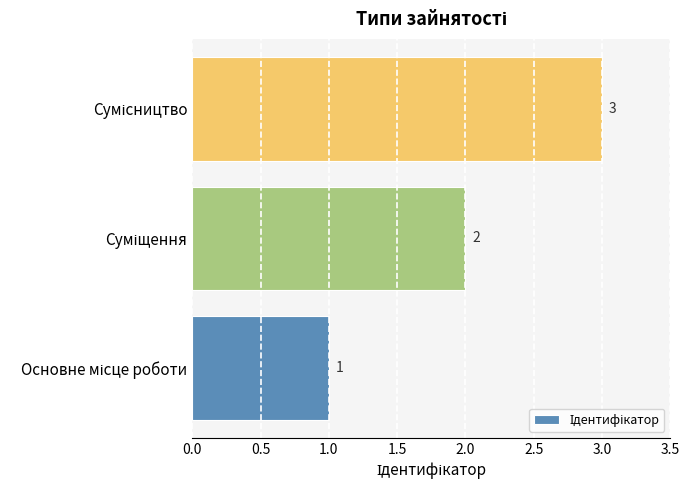

How many data points does each series have?

3